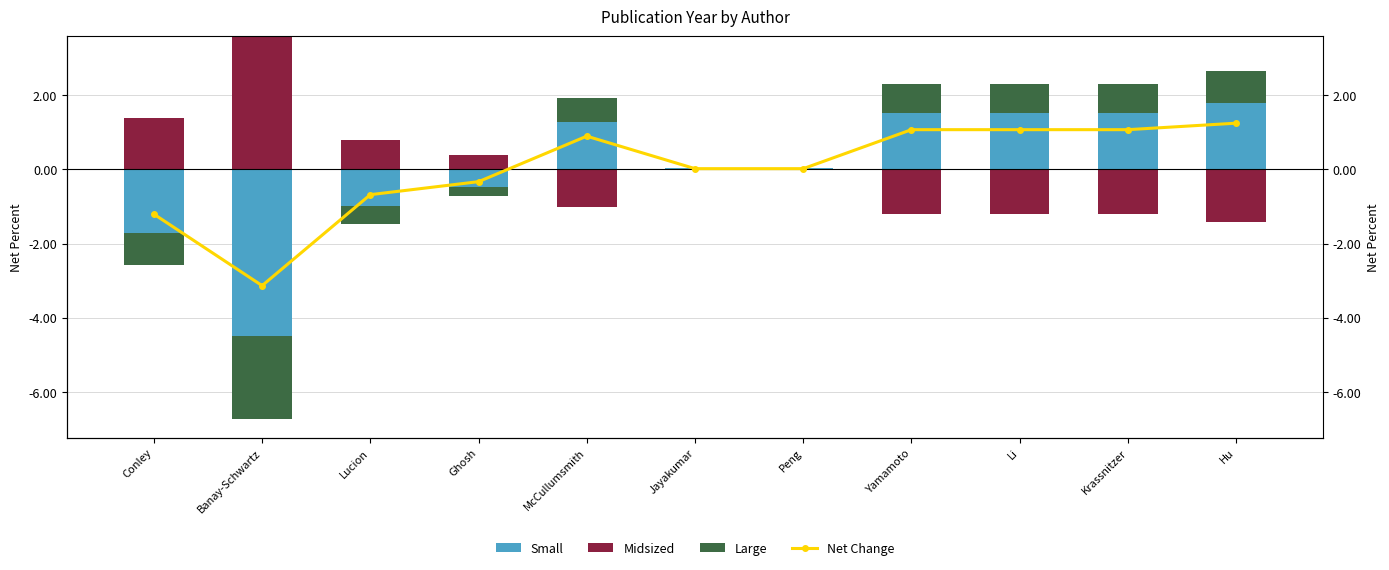

What is the label of the 8th bar from the left?

Yamamoto